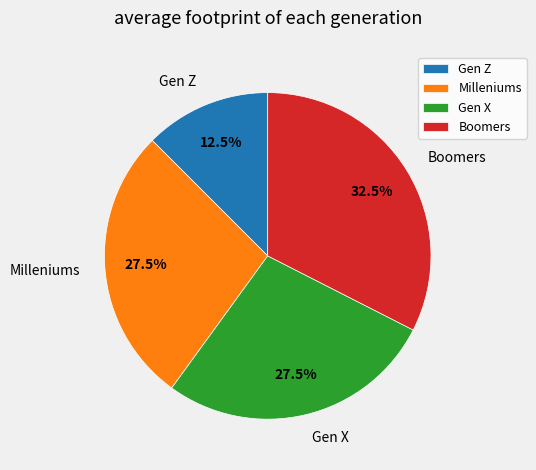

Does Gen Z account for over 50% of the chart?

No